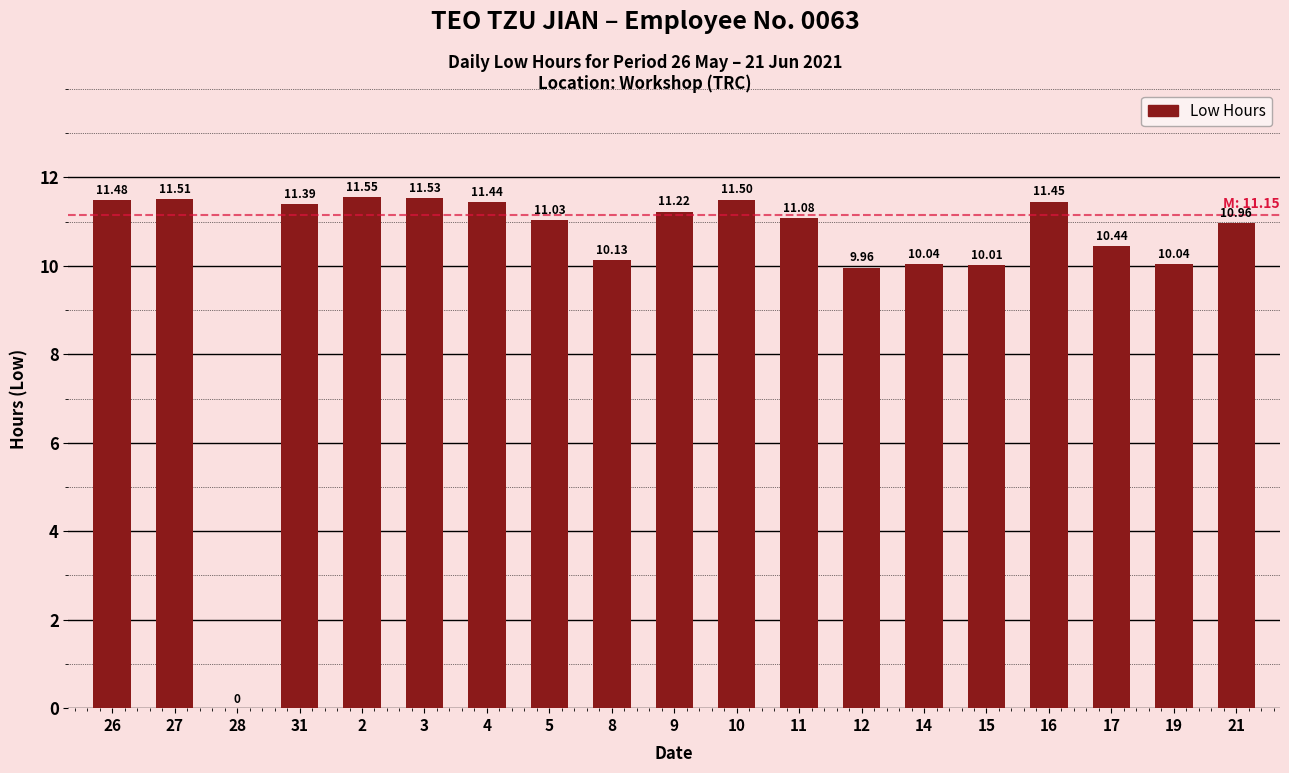

What is the sum of the values at 5 and 15?

21.0